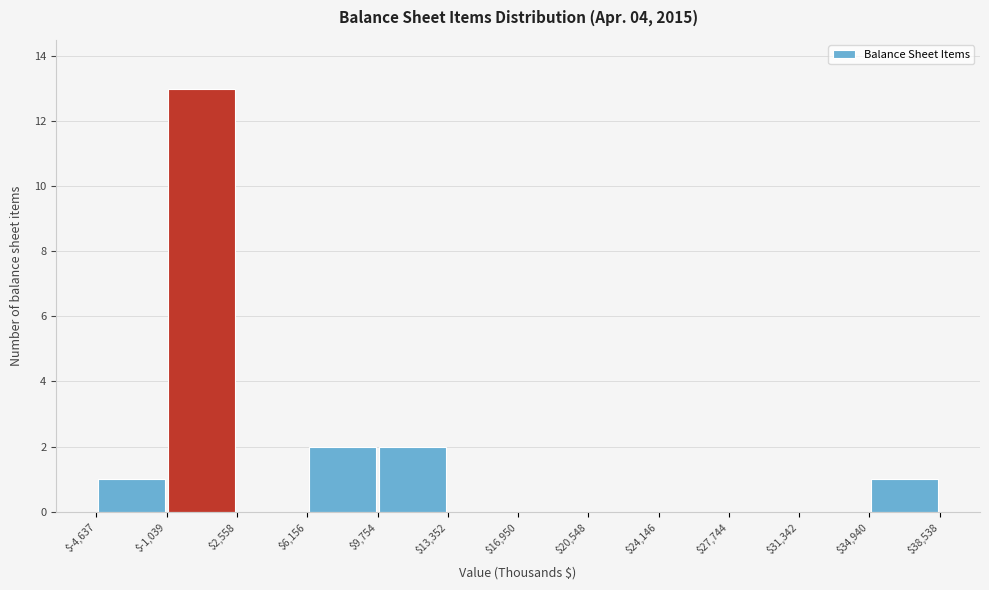

Reading left to right, transcribe this chart: for each bar, give the range it covers on the x-axis and its height. The values are not printed on the chart, so give them approximately, as read against the axis.

$-4,637 to $-1,039: 1
$-1,039 to $2,558: 13
$2,558 to $6,156: 0
$6,156 to $9,754: 2
$9,754 to $13,352: 2
$13,352 to $16,950: 0
$16,950 to $20,548: 0
$20,548 to $24,146: 0
$24,146 to $27,744: 0
$27,744 to $31,342: 0
$31,342 to $34,940: 0
$34,940 to $38,538: 1